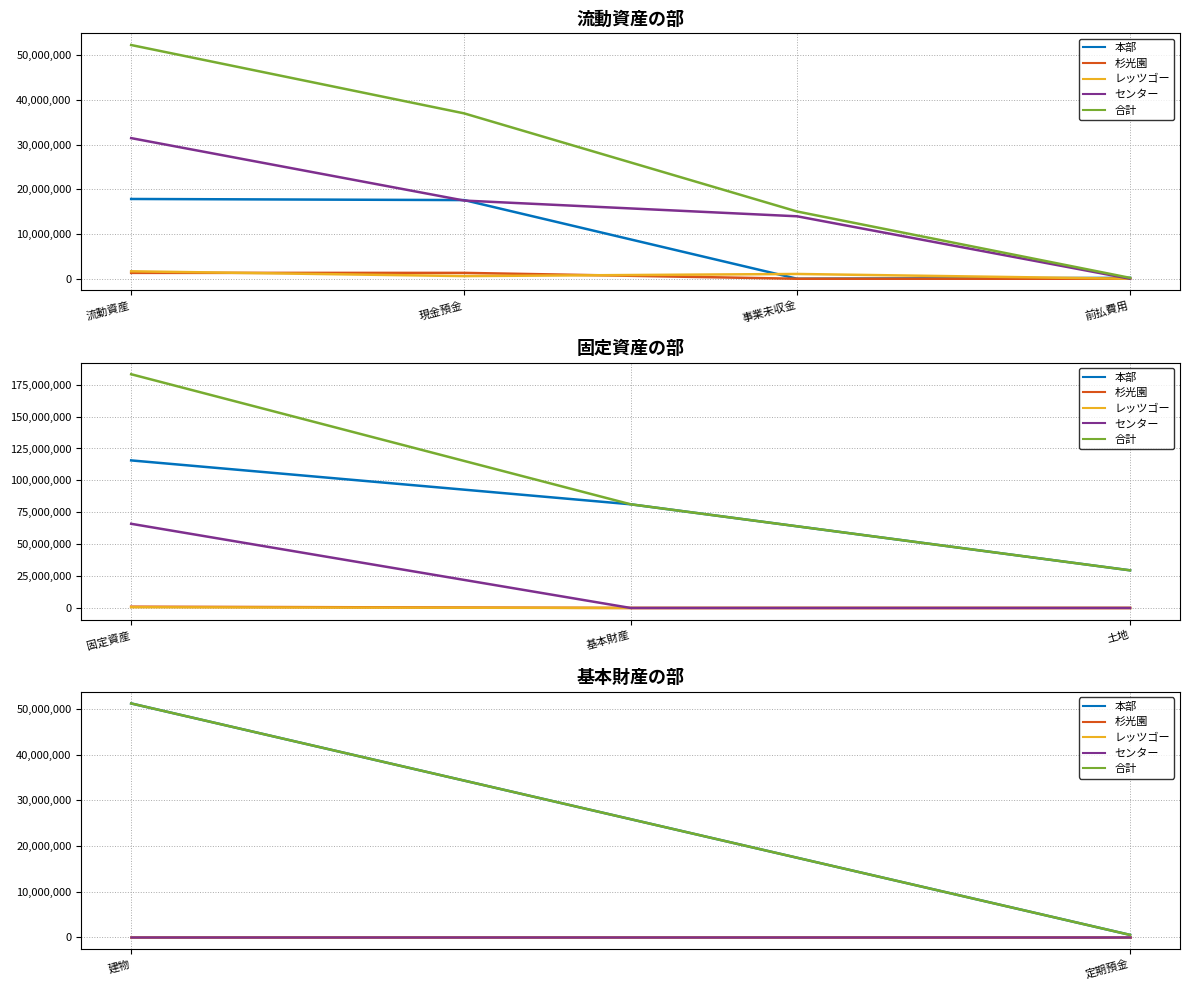

Does the chart have visible grid lines?

Yes